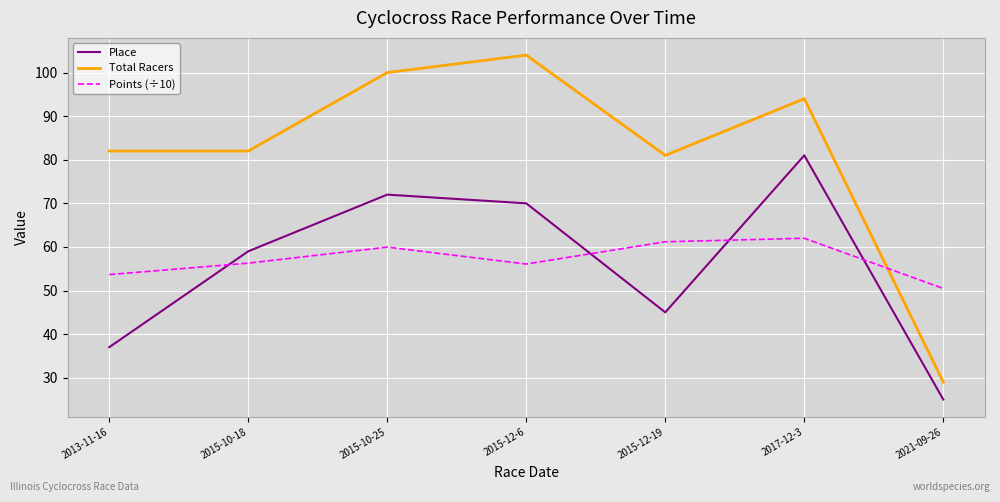

What is the average value of the Total Racers series?

81.7